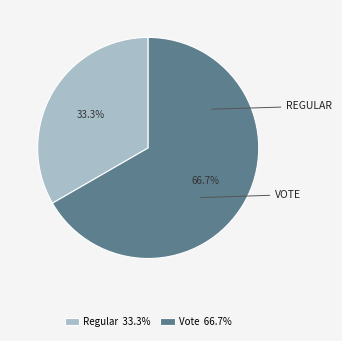

Rank the categories by value from highest to lowest.

Vote, Regular